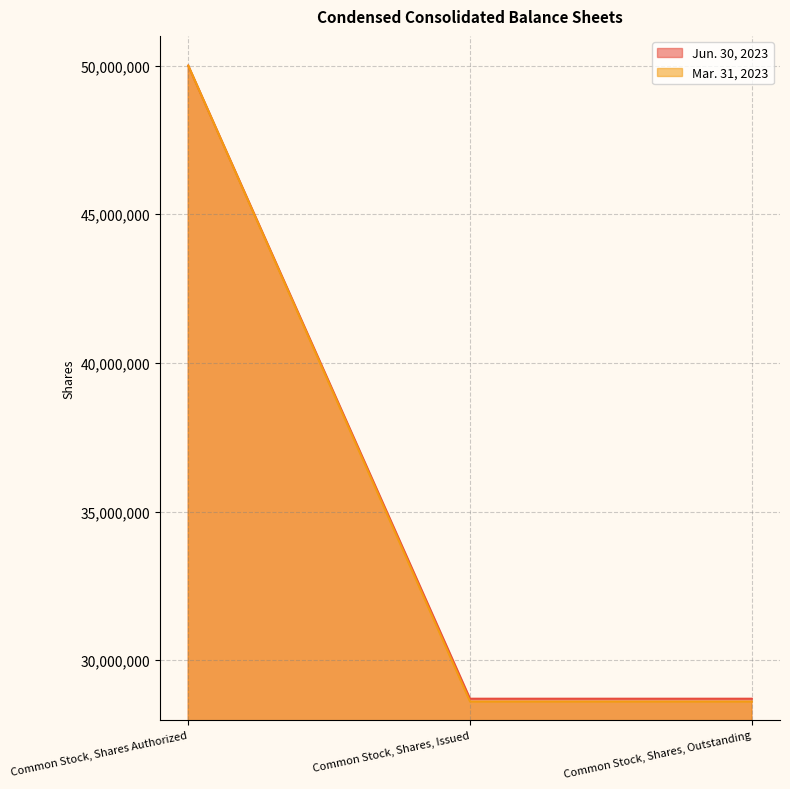

The value of Jun. 30, 2023 at Common Stock, Shares Authorized is 22428987. True or false?

False